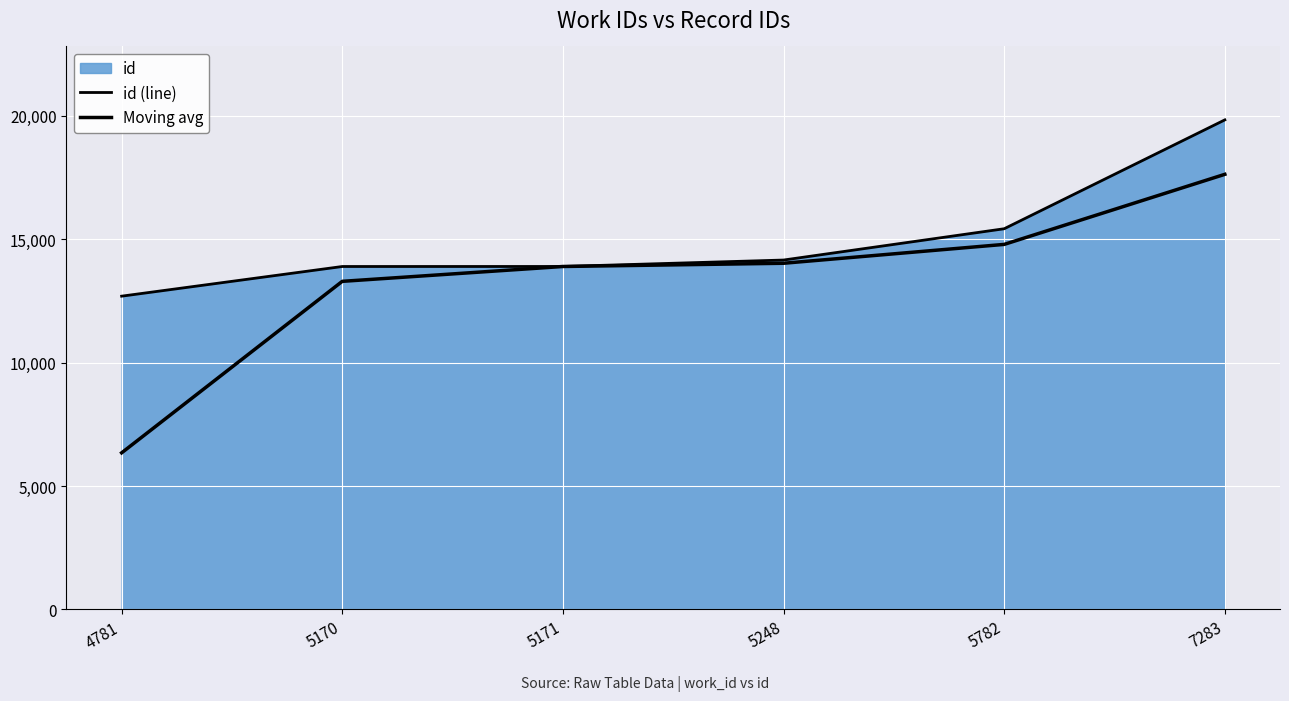

Which series has the widest spread of values?

Moving avg